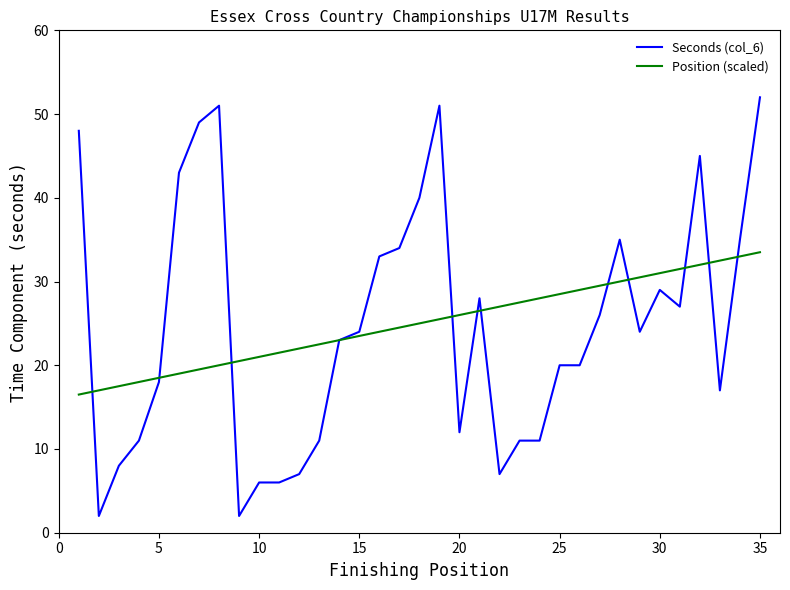

Which series has the widest spread of values?

Seconds (col_6)